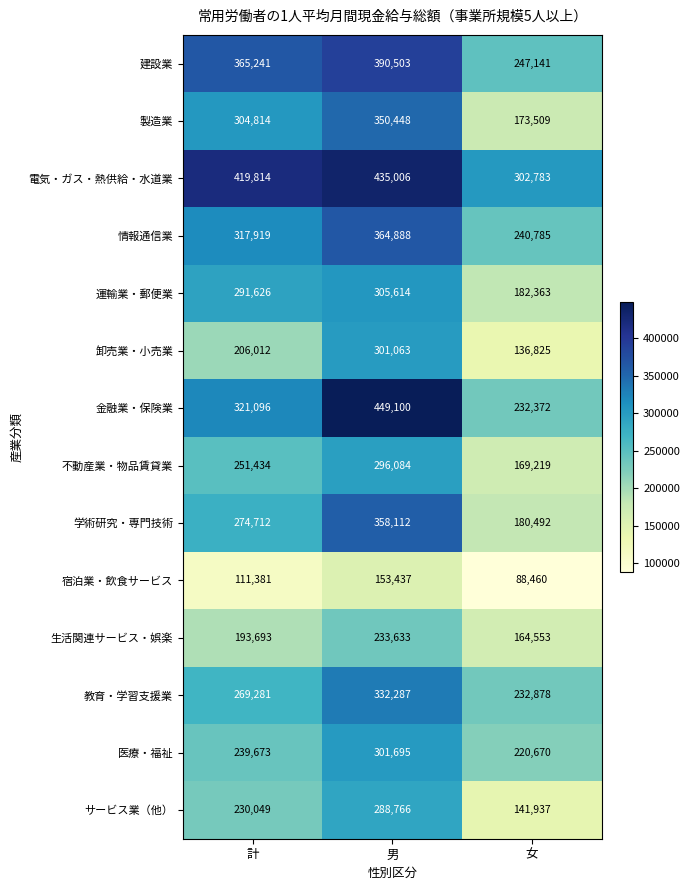

Which series has the widest spread of values?

金融業・保険業